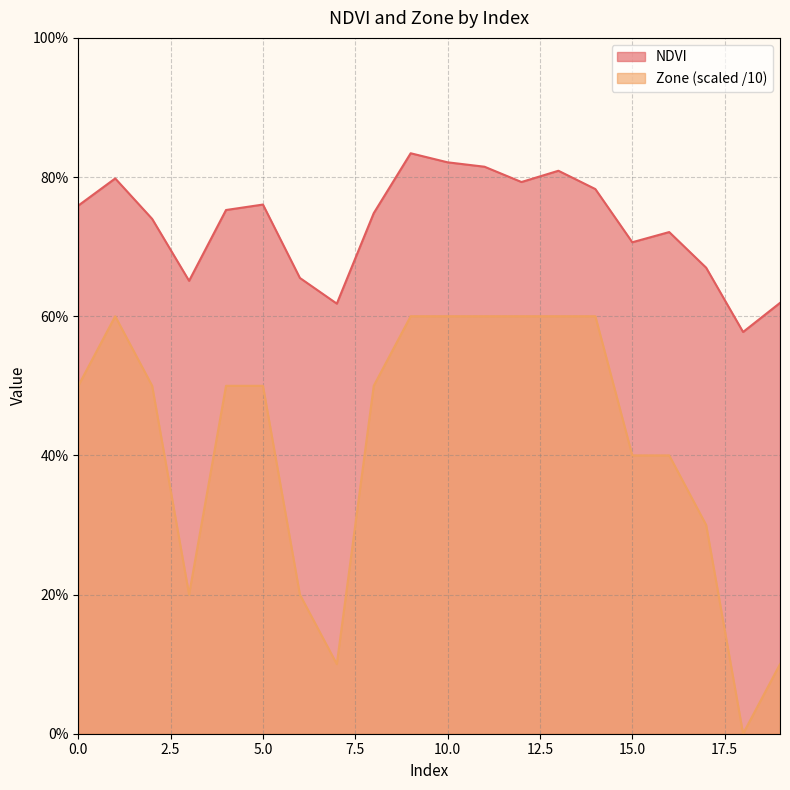

True or false: Zone and NDVI intersect in this chart.

False